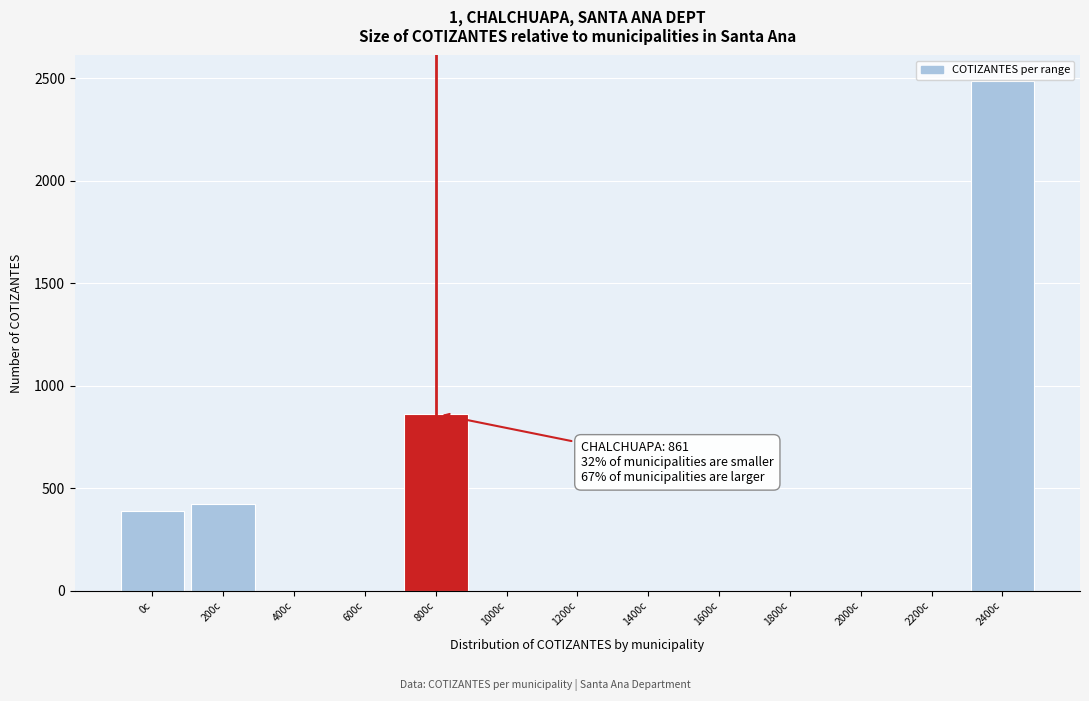

Reading right to left, extract all data points from this chart.

2400c=2487	2200c=0	2000c=0	1800c=0	1600c=0	1400c=0	1200c=0	1000c=0	800c=861	600c=0	400c=0	200c=423	0c=388